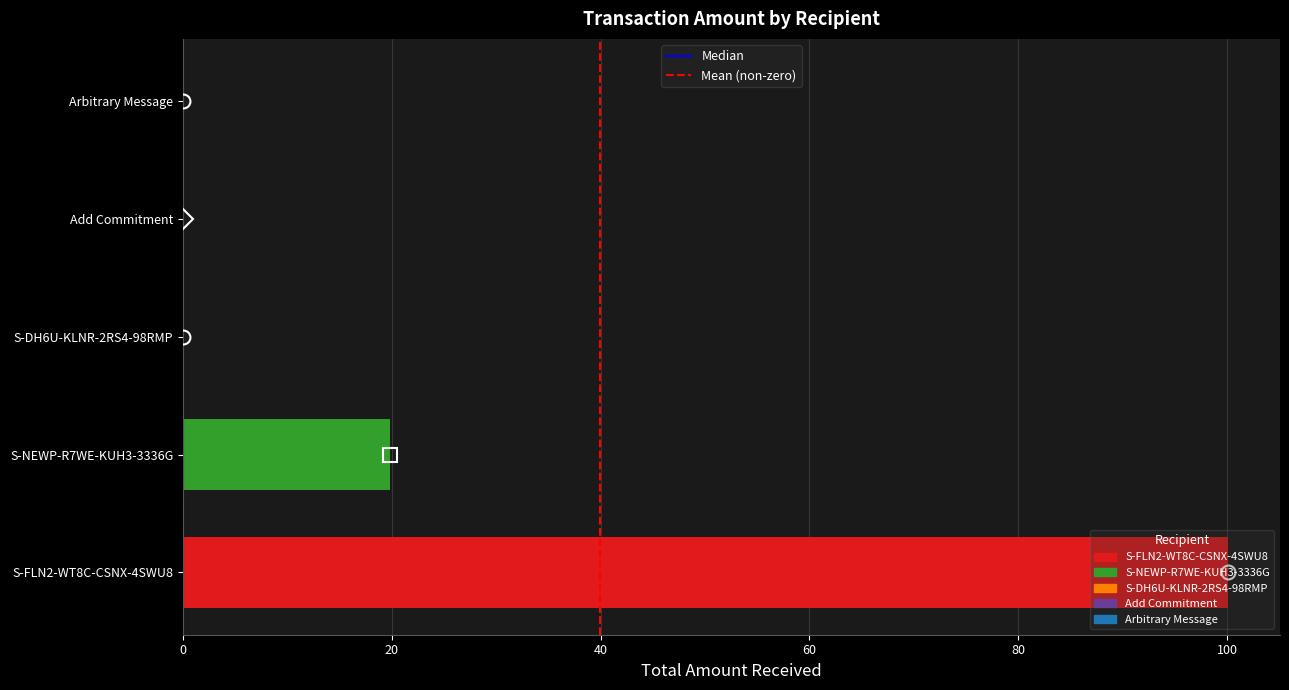

Where is the data nearest to the value 50?

S-NEWP-R7WE-KUH3-3336G